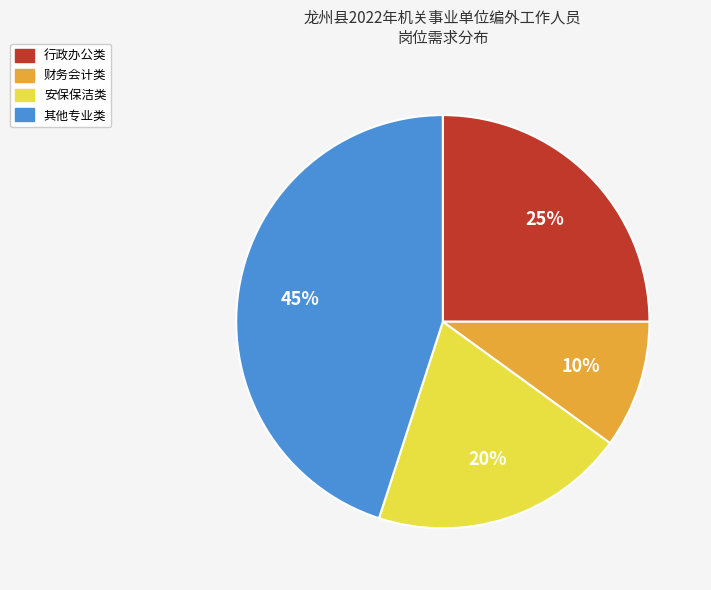

Does any single category account for the majority?

No